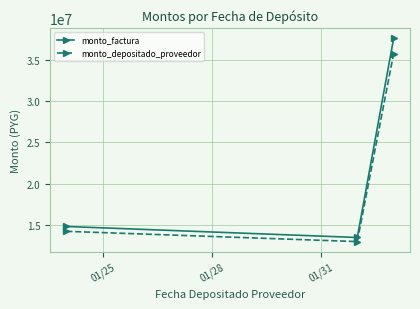

What is the value of the monto_factura point at the 3rd from the left?

37636000